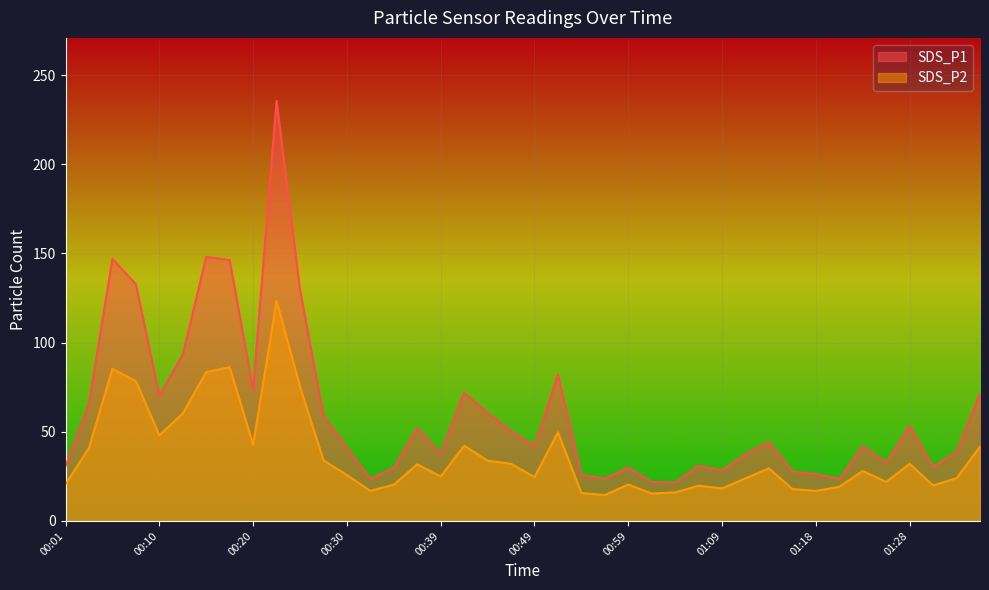

The value of SDS_P1 at 00:03 is 65.7. True or false?

True